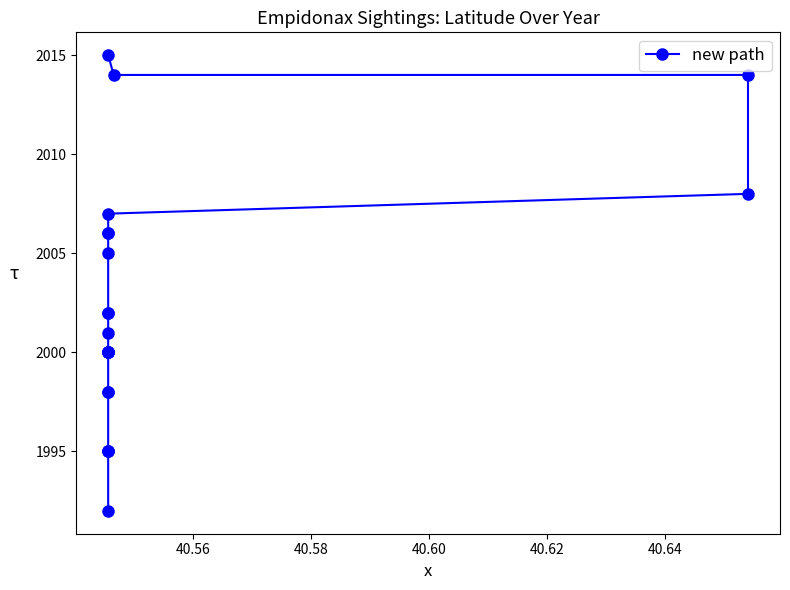

What is the sum of all values?

44053